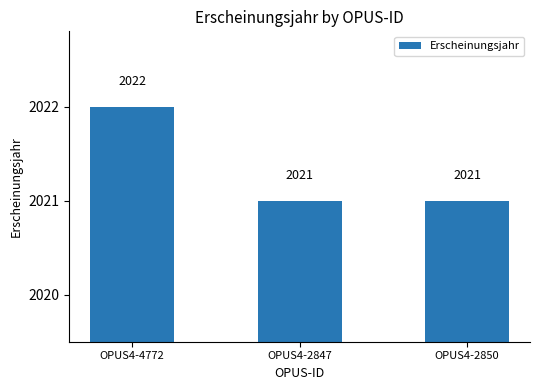

Read the value at OPUS4-2847.

2021